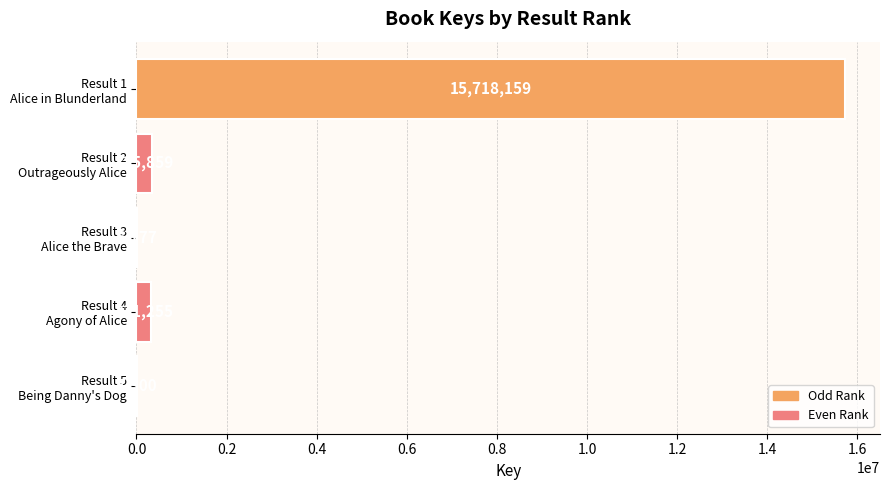

What is the maximum value shown in the chart?

15718159